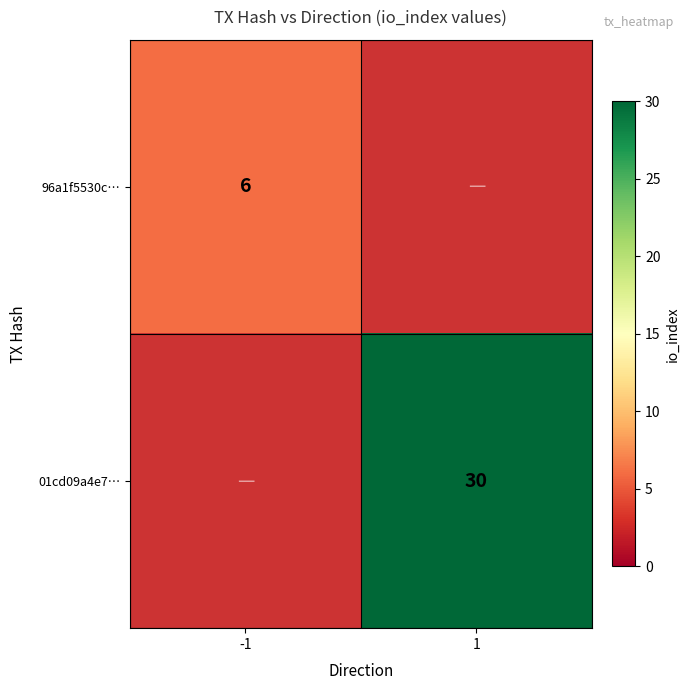

Is it true that 01cd09a4e7… equals 12.5 at 1?

False